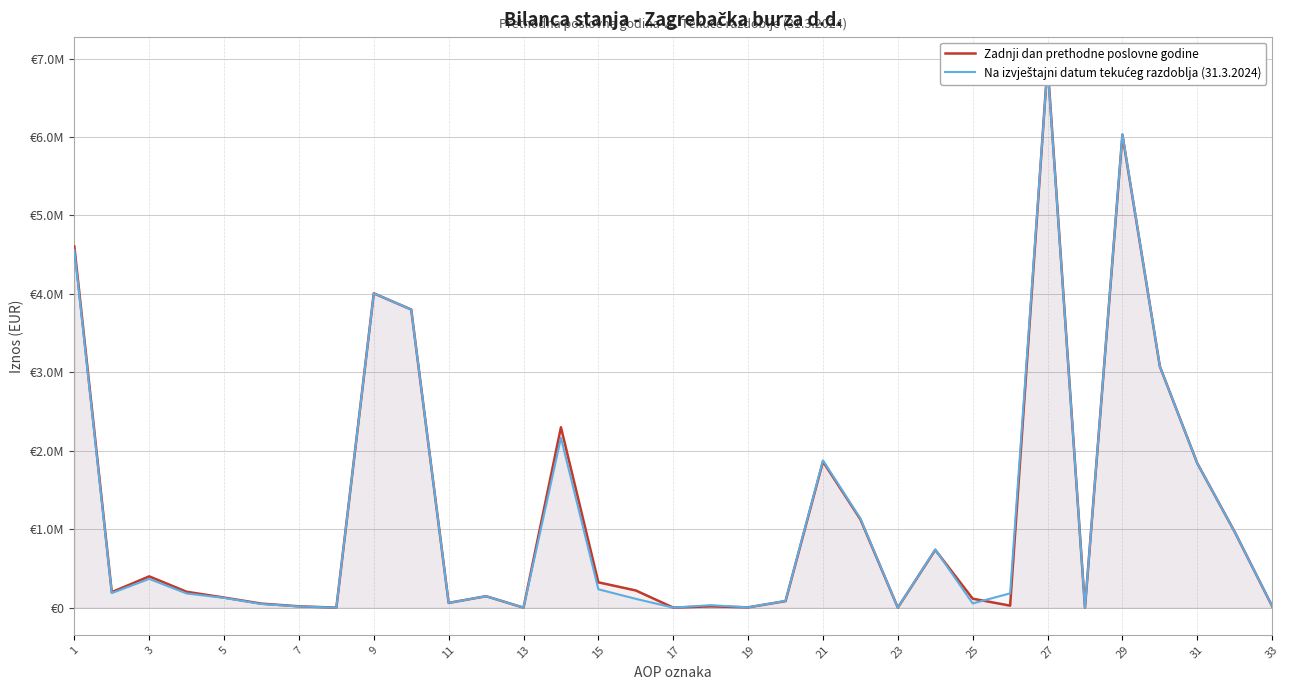

What is the value of the Na izvještajni datum tekućeg razdoblja (31.3.2024) point at the 29th from the left?

6038094